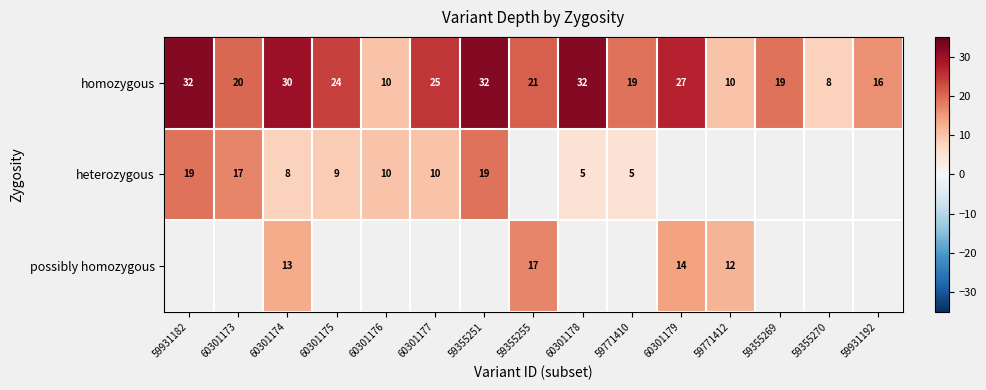

Is the value of homozygous at 59355251 greater than the value of heterozygous at 60301174?

Yes